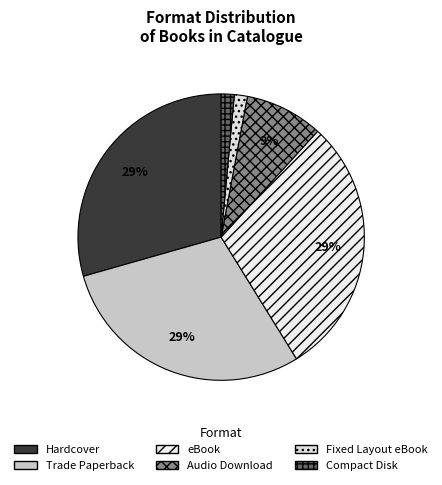

Is it true that Compact Disk is 1% of the pie?

True